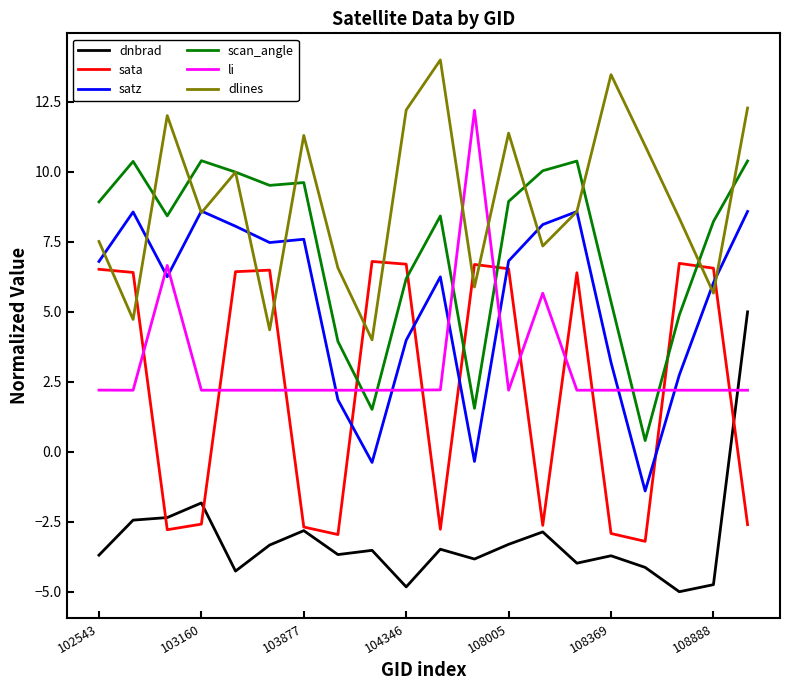

Which series ends up on top after the final intersection of satz and sata?

satz